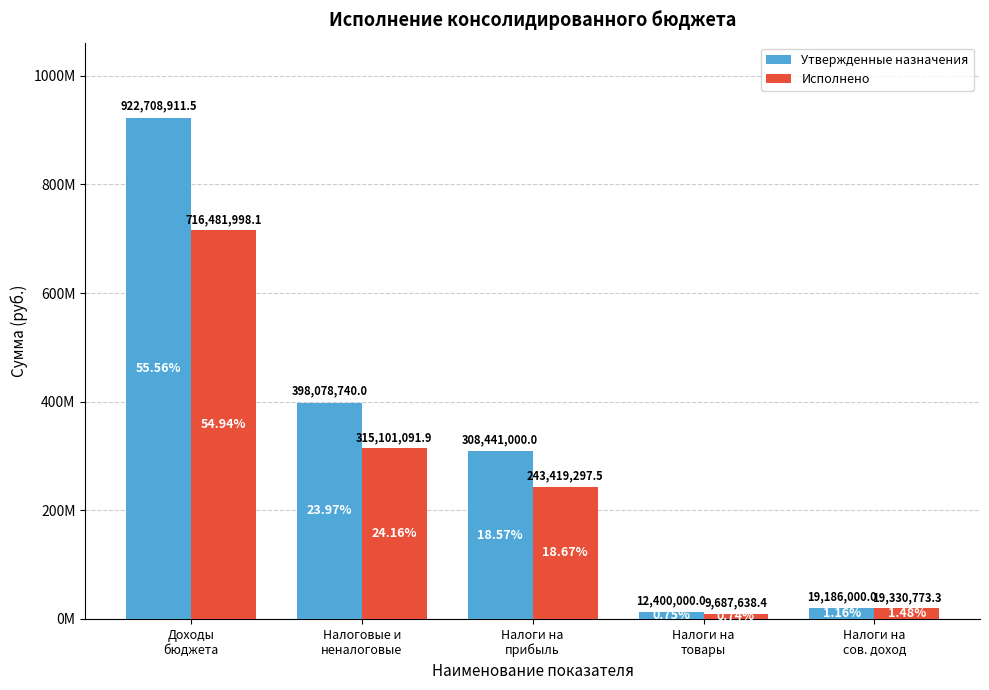

At which category does the chart reach its peak across all series?

Доходы
бюджета